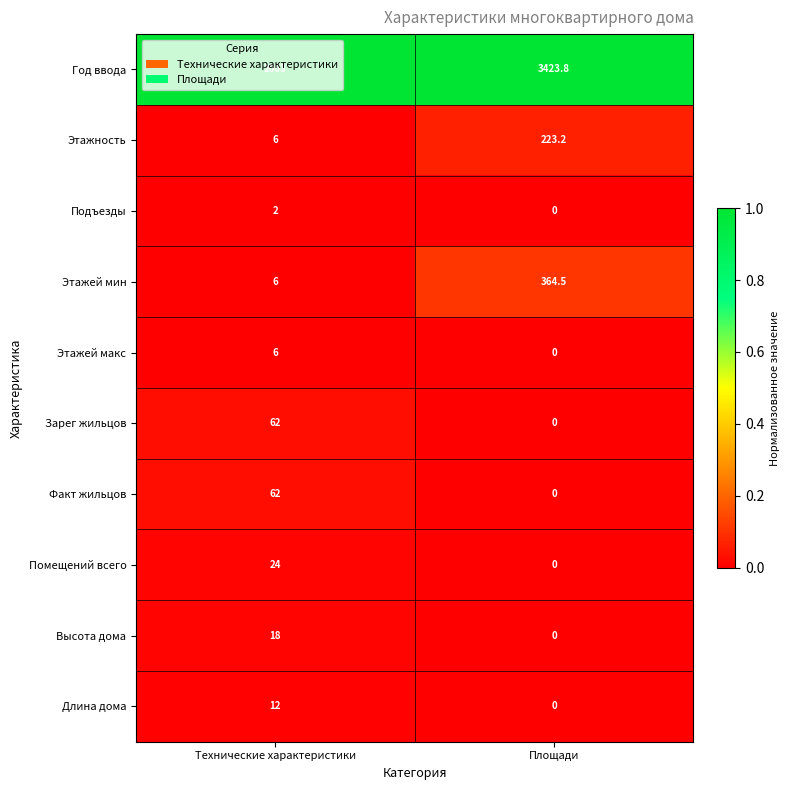

How many categories are shown in the chart?

2